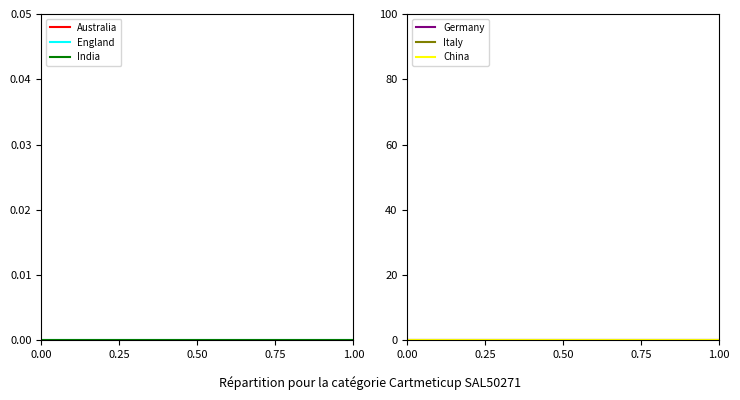

True or false: China and England intersect in this chart.

False